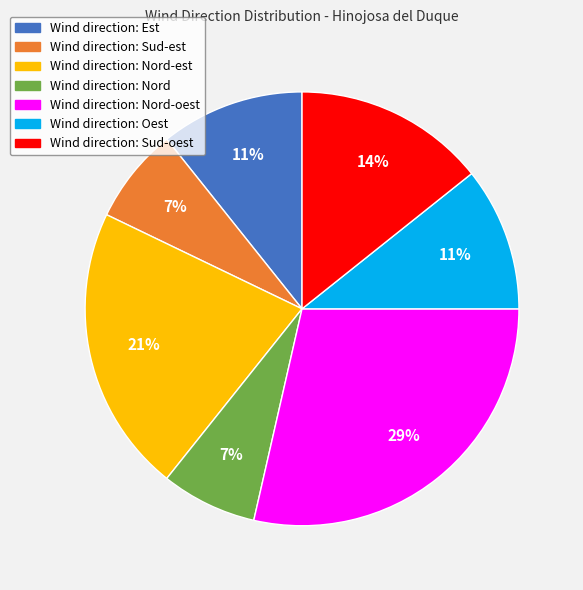

To the nearest percent, what is the average slice percentage?

14%